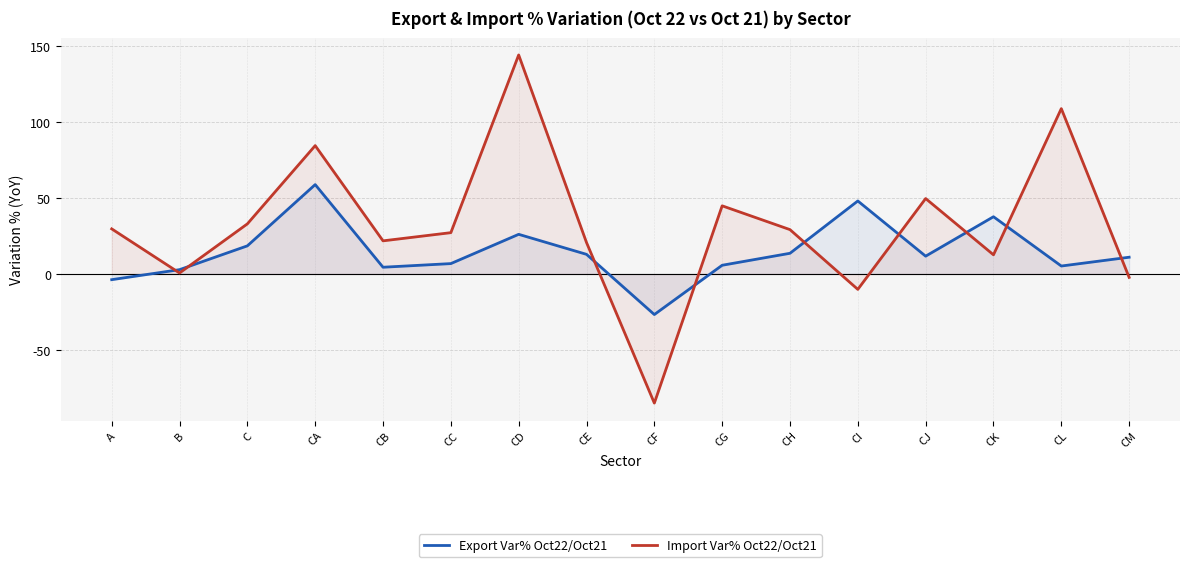

Which label corresponds to the largest value in the chart?

CD